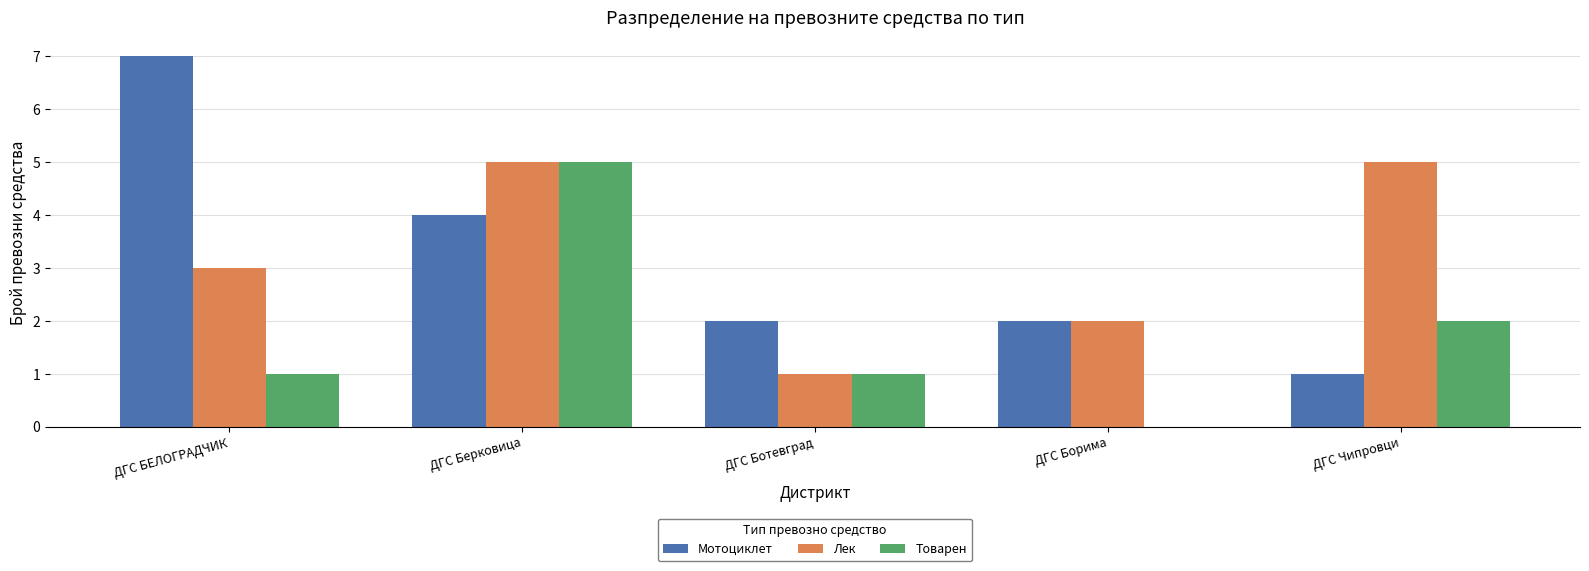

How many series are shown in this chart?

3